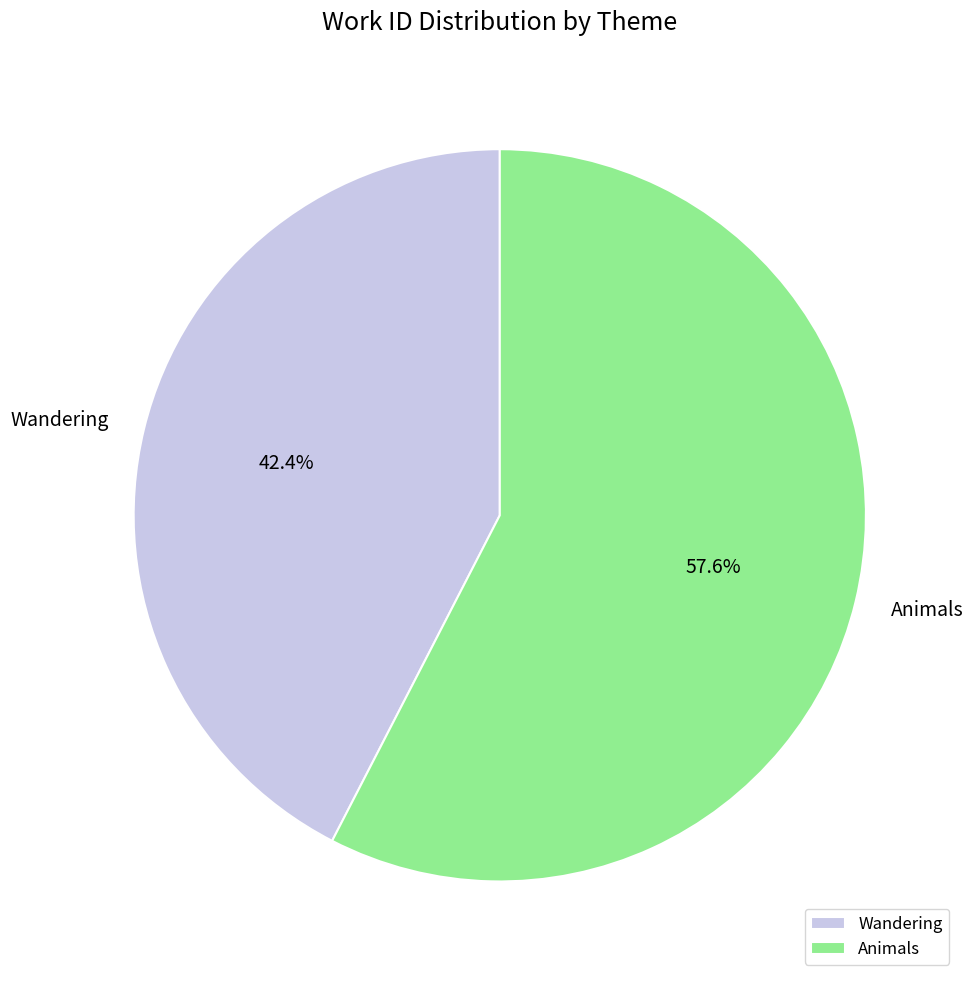

The Animals slice represents 58% of the pie. True or false?

True